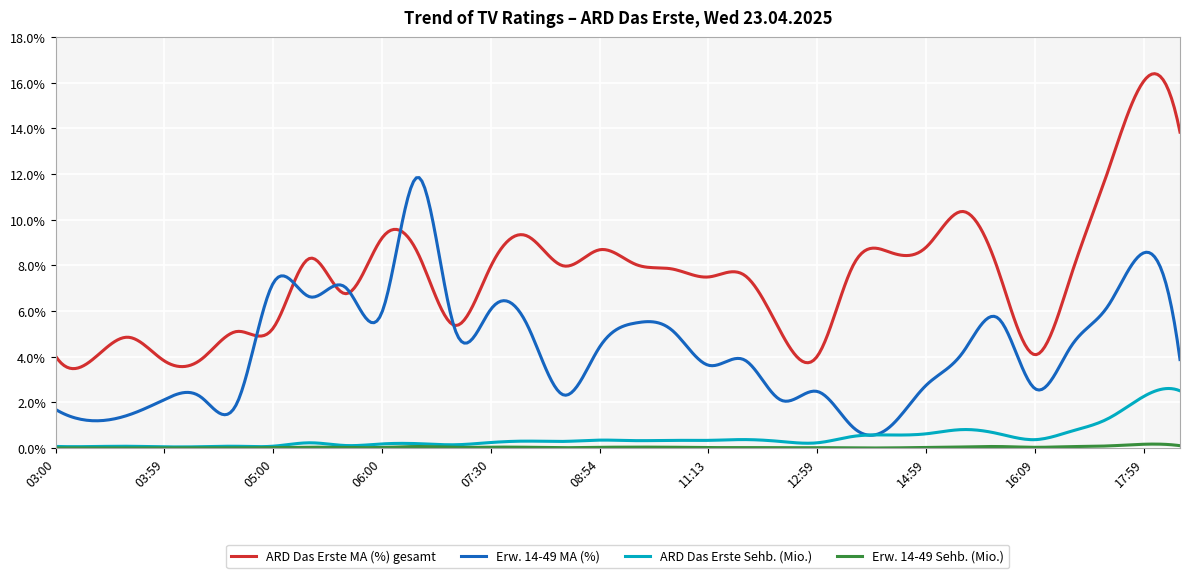

What is the highest value of the ARD Das Erste Sehb. (Mio.) series?

2.6